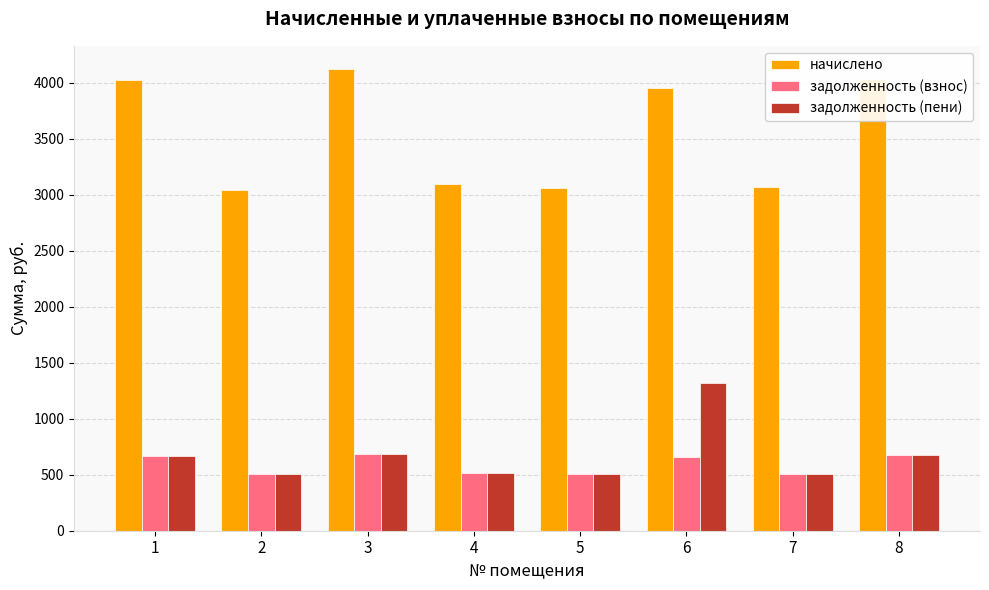

Which series has the widest spread of values?

начислено